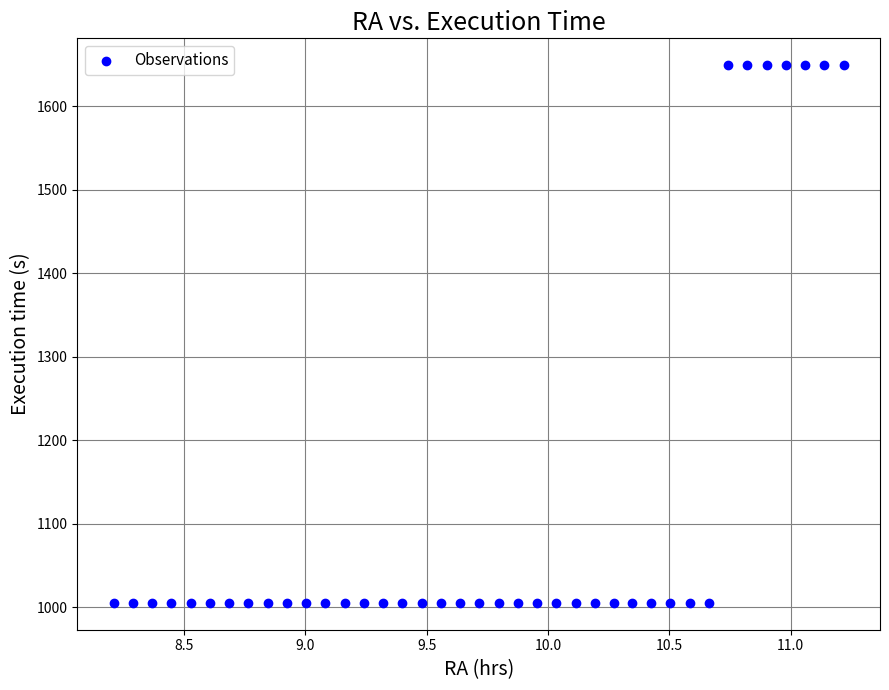

What is the range of Y values (max minus min)?

644